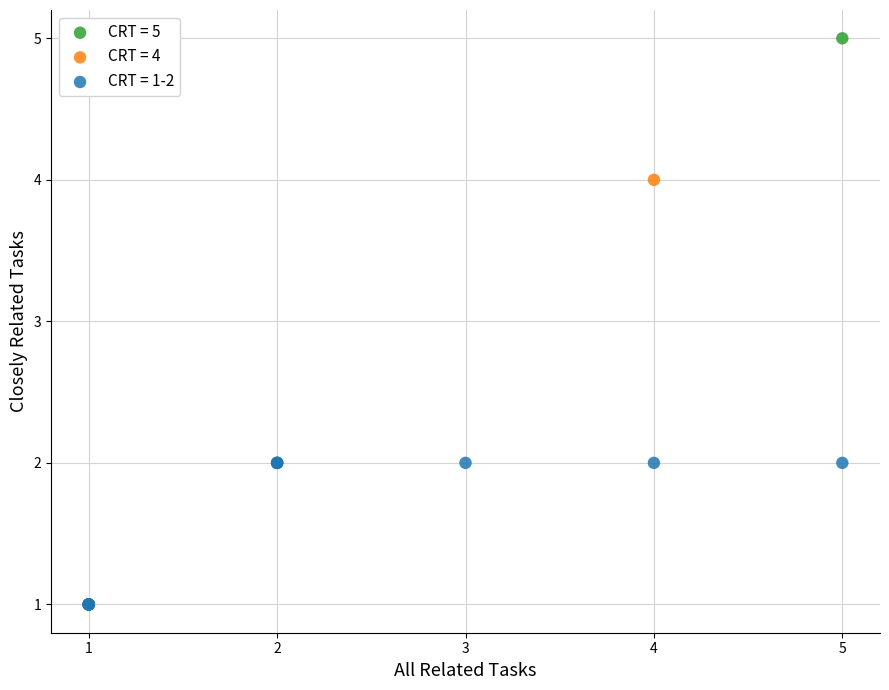

What are all the series names shown in the legend?

CRT = 5, CRT = 4, CRT = 1-2